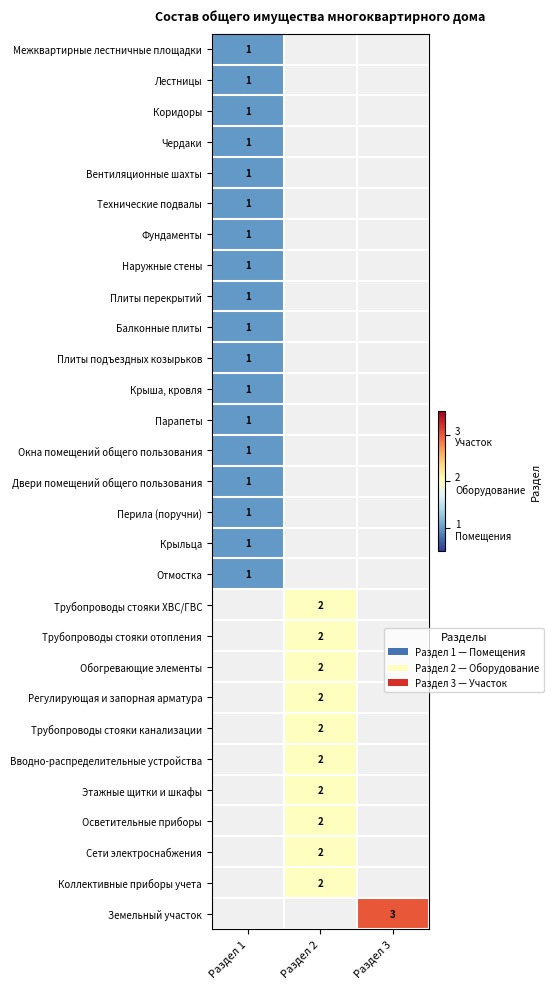

Rank the series at Раздел 1 from lowest to highest value.

Межквартирные лестничные площадки, Лестницы, Коридоры, Чердаки, Вентиляционные шахты, Технические подвалы, Фундаменты, Наружные стены, Плиты перекрытий, Балконные плиты, Плиты подъездных козырьков, Крыша, кровля, Парапеты, Окна помещений общего пользования, Двери помещений общего пользования, Перила (поручни), Крыльца, Отмостка, Трубопроводы стояки ХВС/ГВС, Трубопроводы стояки отопления, Обогревающие элементы, Регулирующая и запорная арматура, Трубопроводы стояки канализации, Вводно-распределительные устройства, Этажные щитки и шкафы, Осветительные приборы, Сети электроснабжения, Коллективные приборы учета, Земельный участок